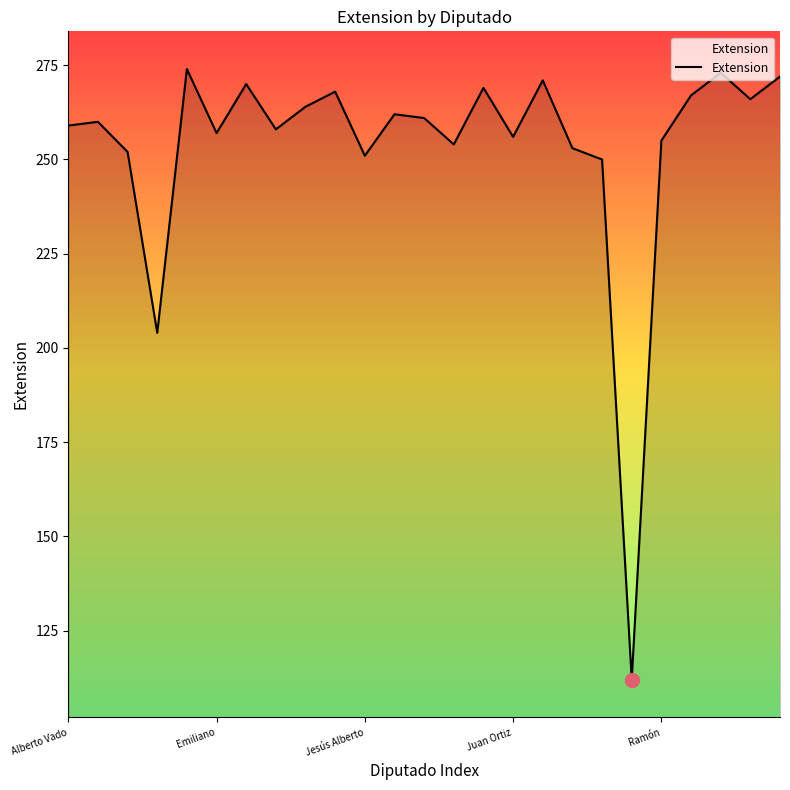

What is the minimum value shown in the chart?

112